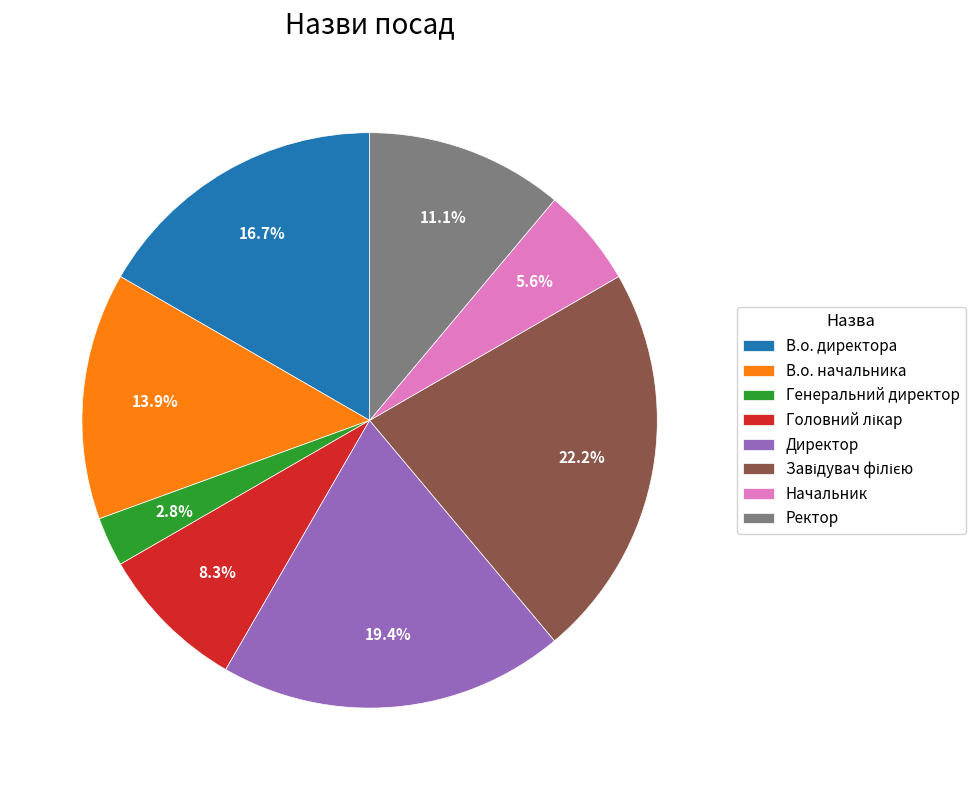

What is the smallest slice in the pie chart?

Генеральний директор